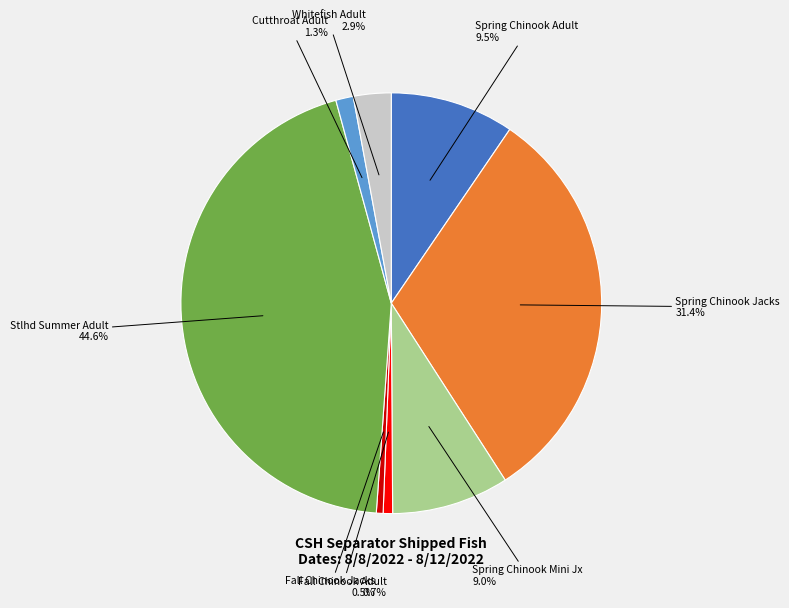

What is the total percentage of Whitefish Adult and Stlhd Summer Adult?

47.5%